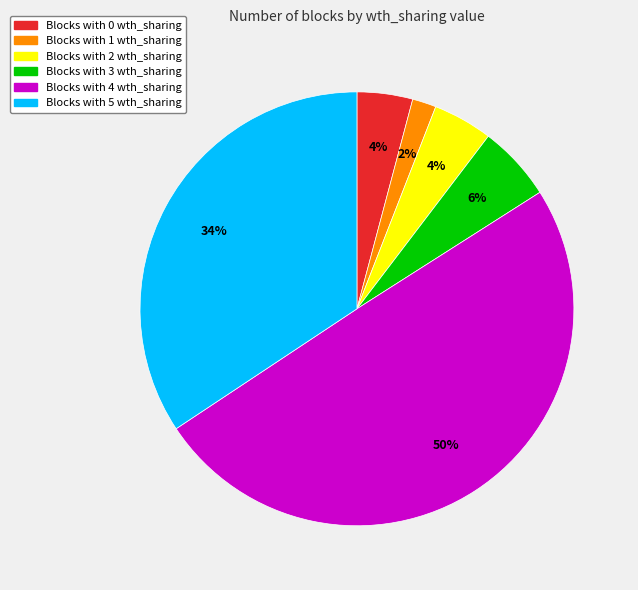

To the nearest percent, what is the average slice percentage?

17%